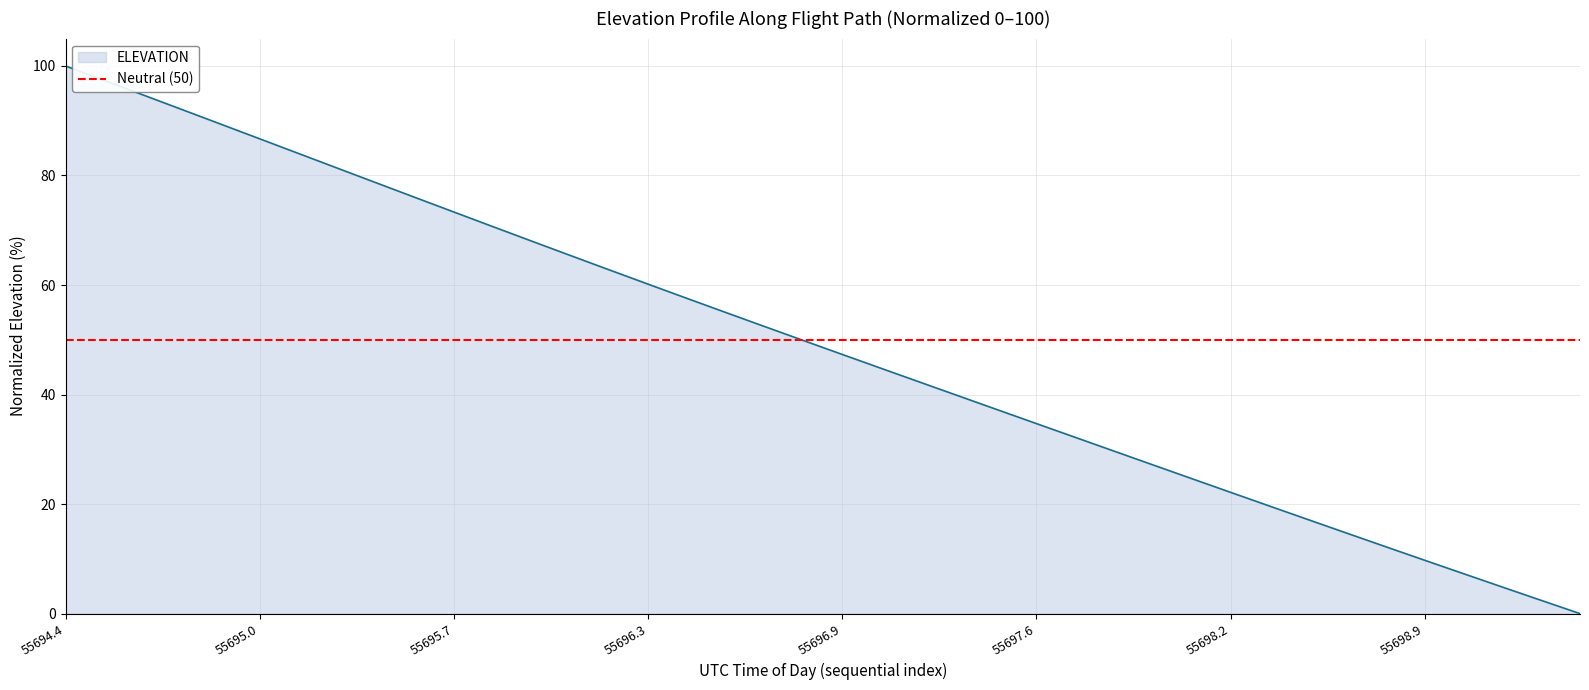

How many values are above zero?

39